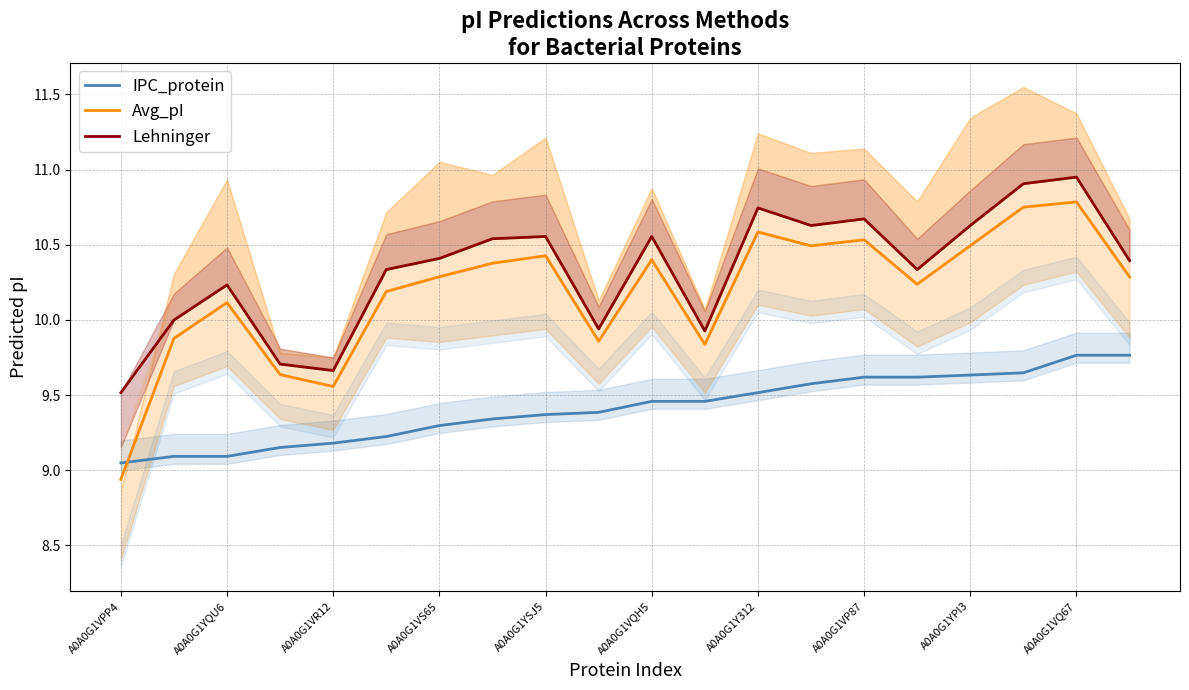

Which category has the lowest value in the Avg_pI series?

A0A0G1VPP4